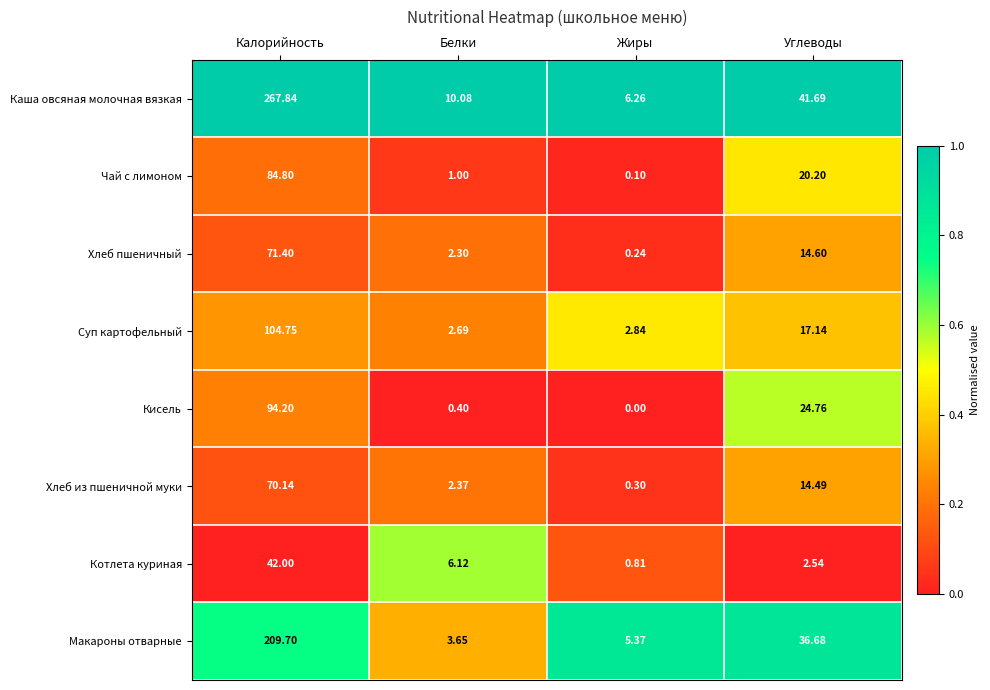

Between Белки and Углеводы, which series saw the biggest shift?

Макароны отварные